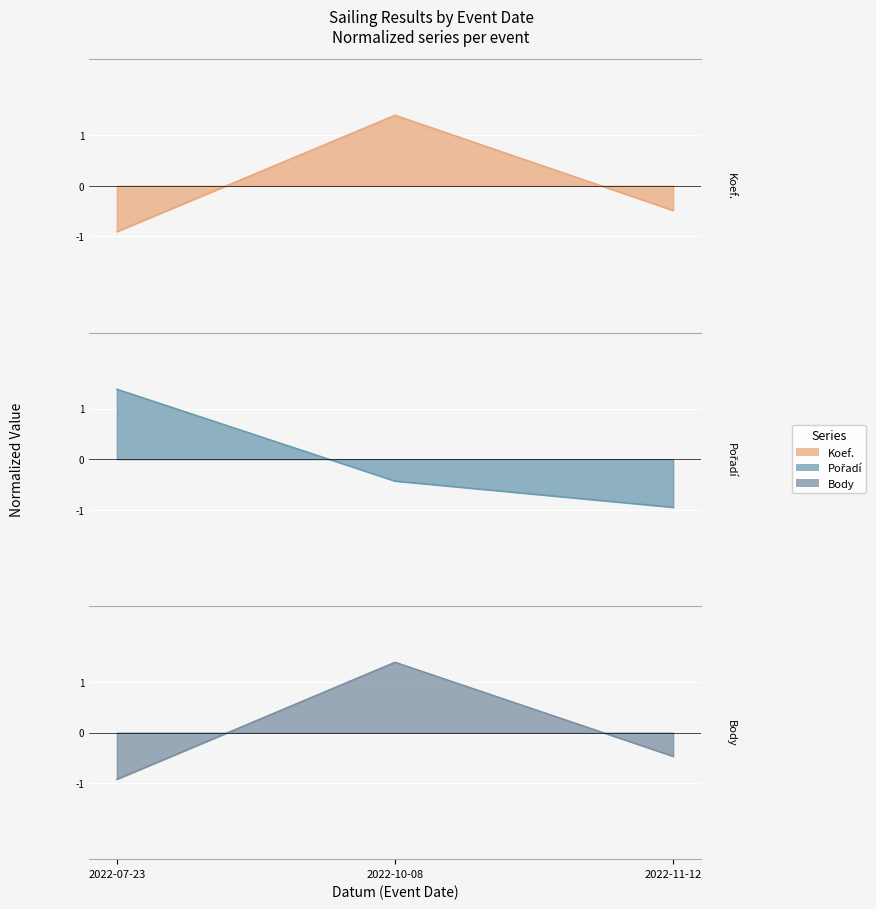

At which category is the sum across all series the highest?

2022-10-08